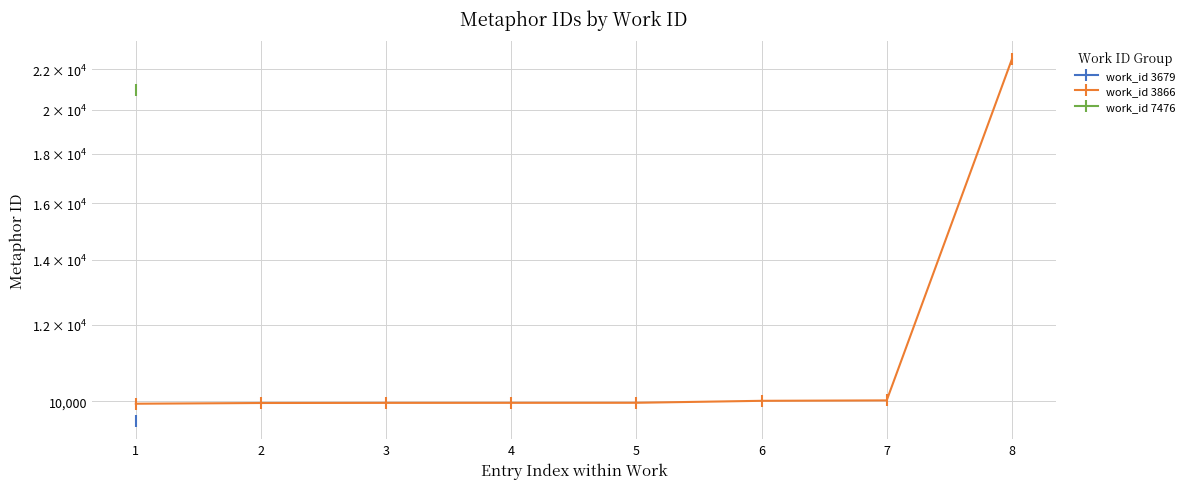

Does the chart display data point markers on the line(s)?

Yes